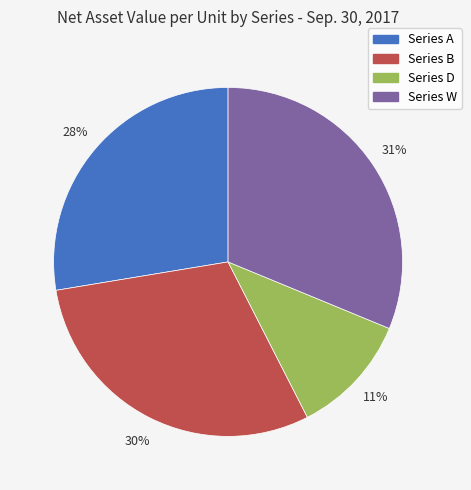

Combined, do Series B and Series A account for over 50%?

Yes